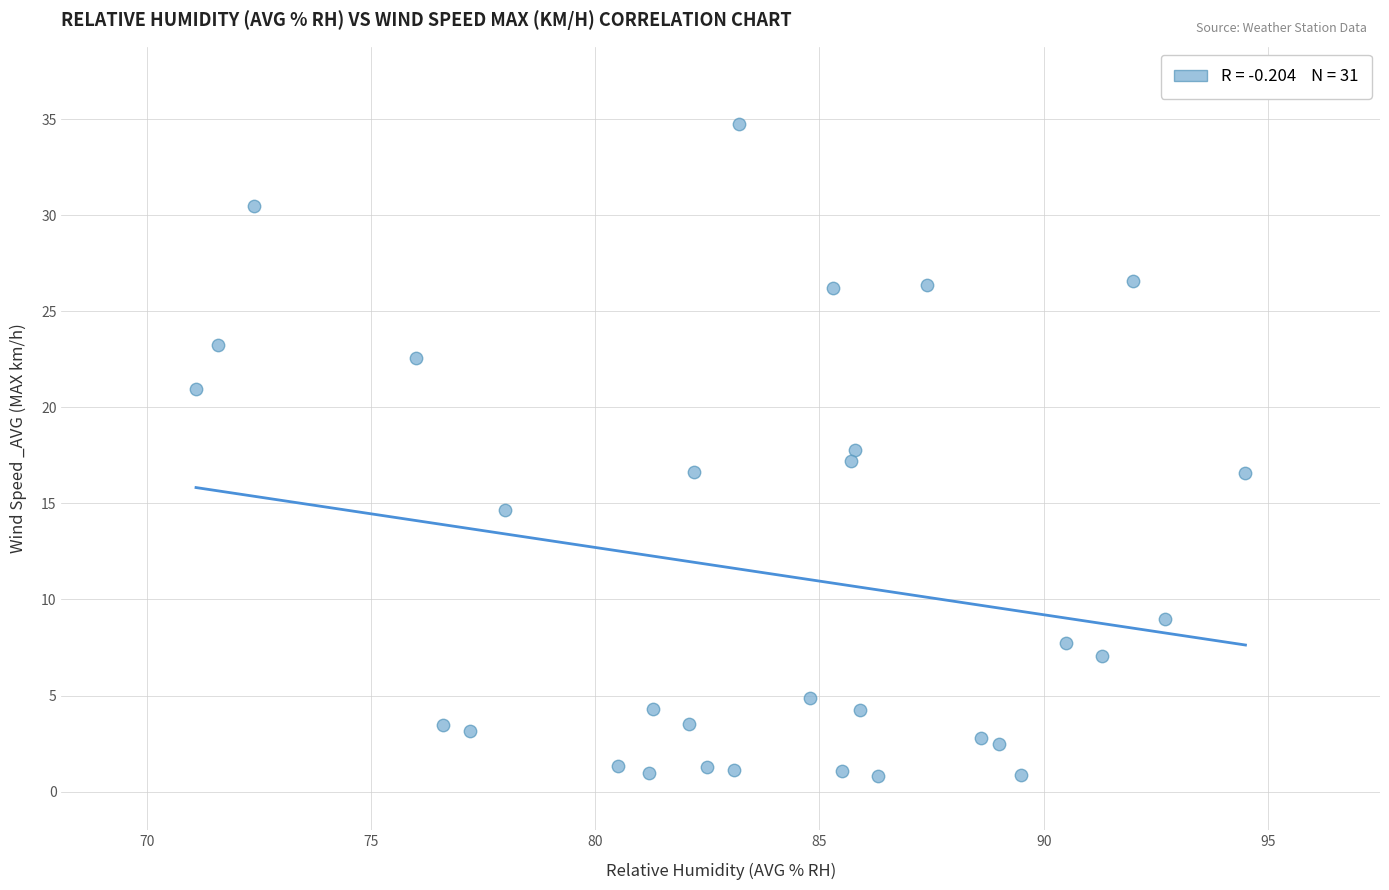

What is the range of X values (max minus min)?

23.4